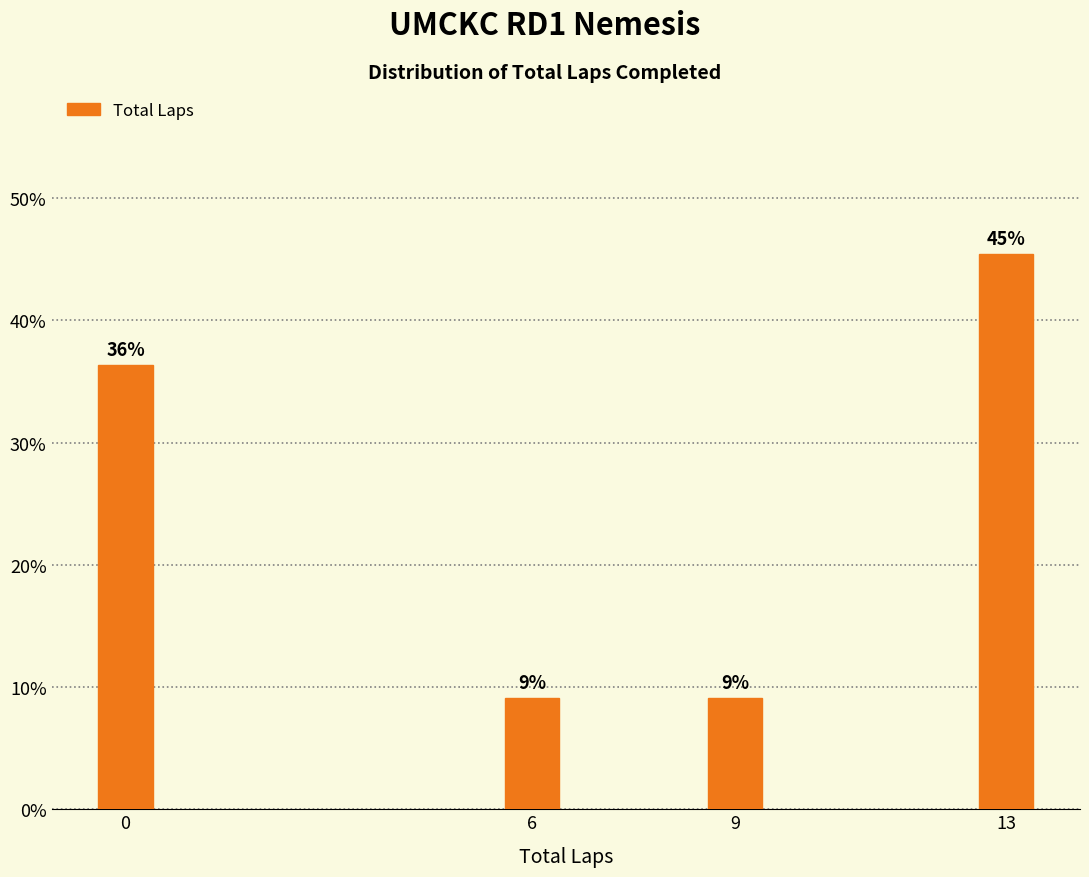

Are the bars horizontal?

No